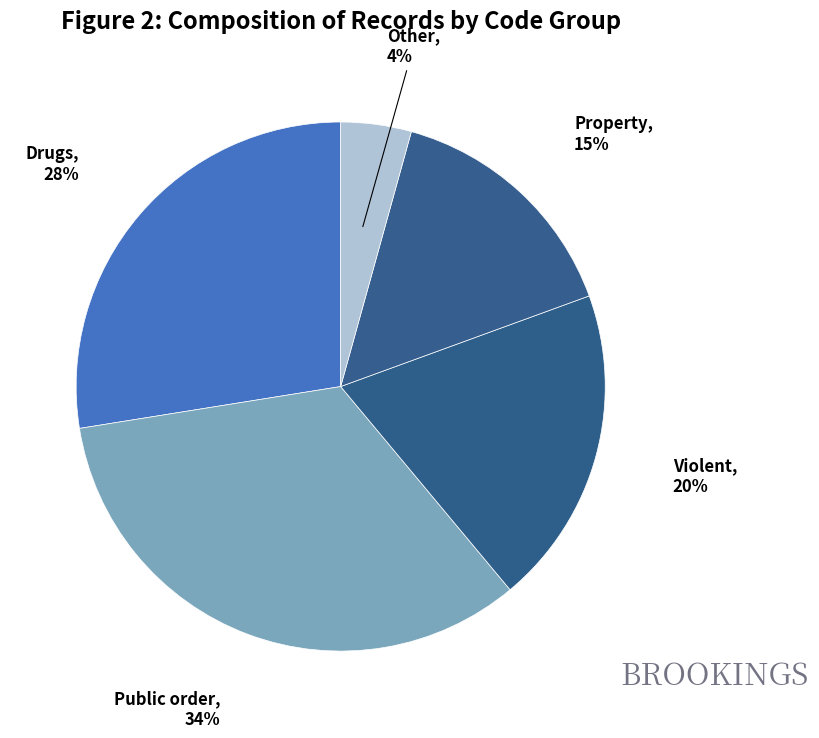

How many segments does this pie chart have?

5